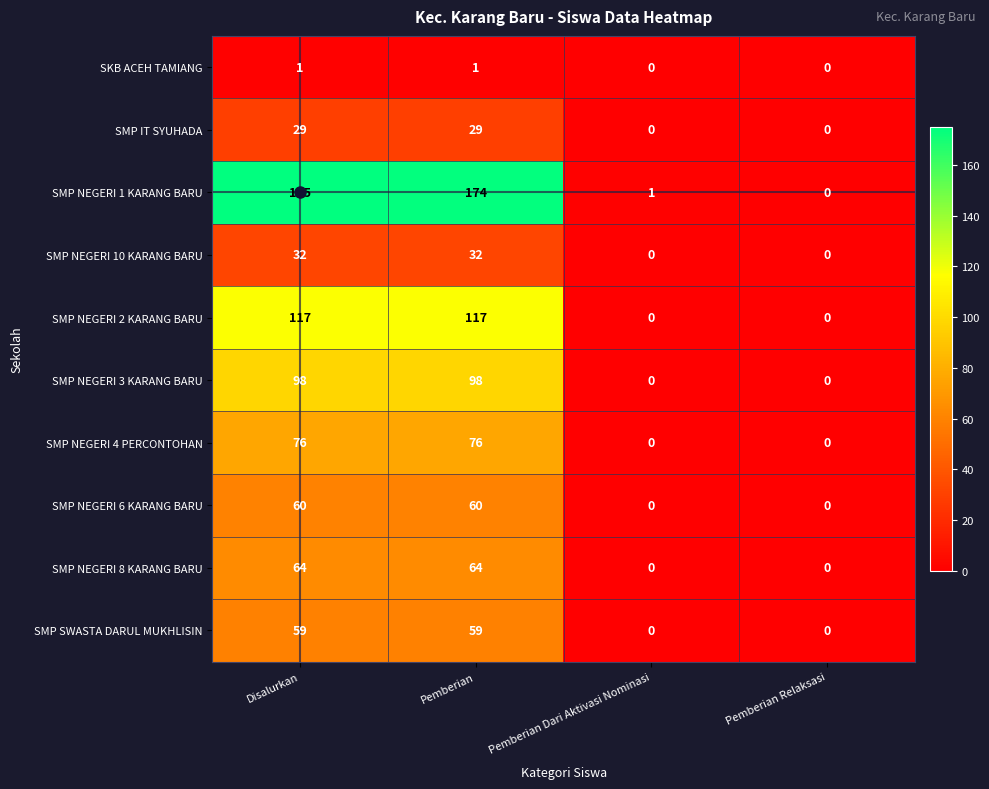

At how many categories does at least one series exceed 93?

2